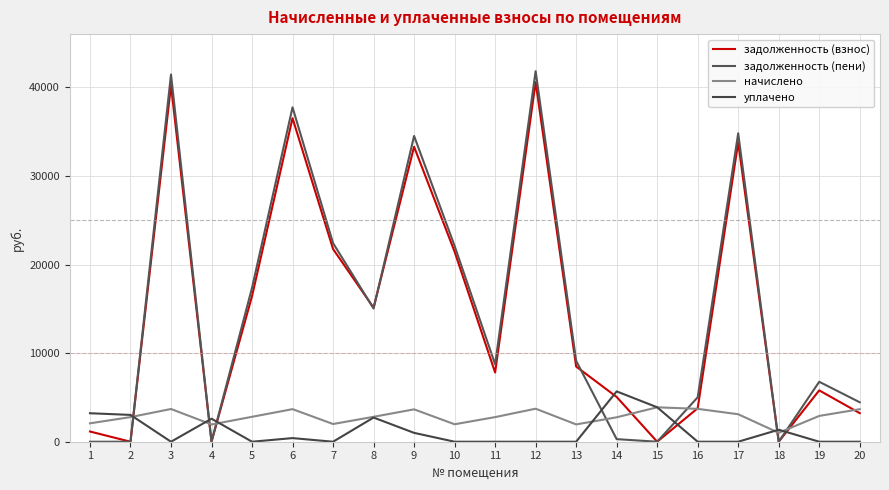

Reading left to right, what are all the values shown in this chart?

задолженность (взнос): 1153.2	0.0	40220.5	0.0	16434.9	36520.4	21750.6	15128.2	33295.2	21446.9	7813.4	40585.0	8488.2	5054.4	0.0	3777.8	33779.2	0.0	5796.2	3226.8
задолженность (пени): 0.0	0.0	41451.8	0.0	17372.4	37746.1	22416.5	15037.6	34513.5	22103.5	8739.7	41827.4	9139.2	291.3	0.0	5014.7	34813.4	0.0	6767.1	4450.7
начислено: 2075.8	2778.8	3694.0	1947.4	2812.3	3677.2	1997.6	2812.3	3654.9	1969.7	2778.8	3727.4	1953.0	2756.5	3883.7	3710.7	3102.5	1004.4	2912.8	3671.6
уплачено: 3215.1	3027.0	0.0	2599.0	0.0	409.0	0.0	2728.0	1000.0	0.0	0.0	0.0	0.0	5682.0	3888.0	0.0	0.0	1354.0	0.0	0.0